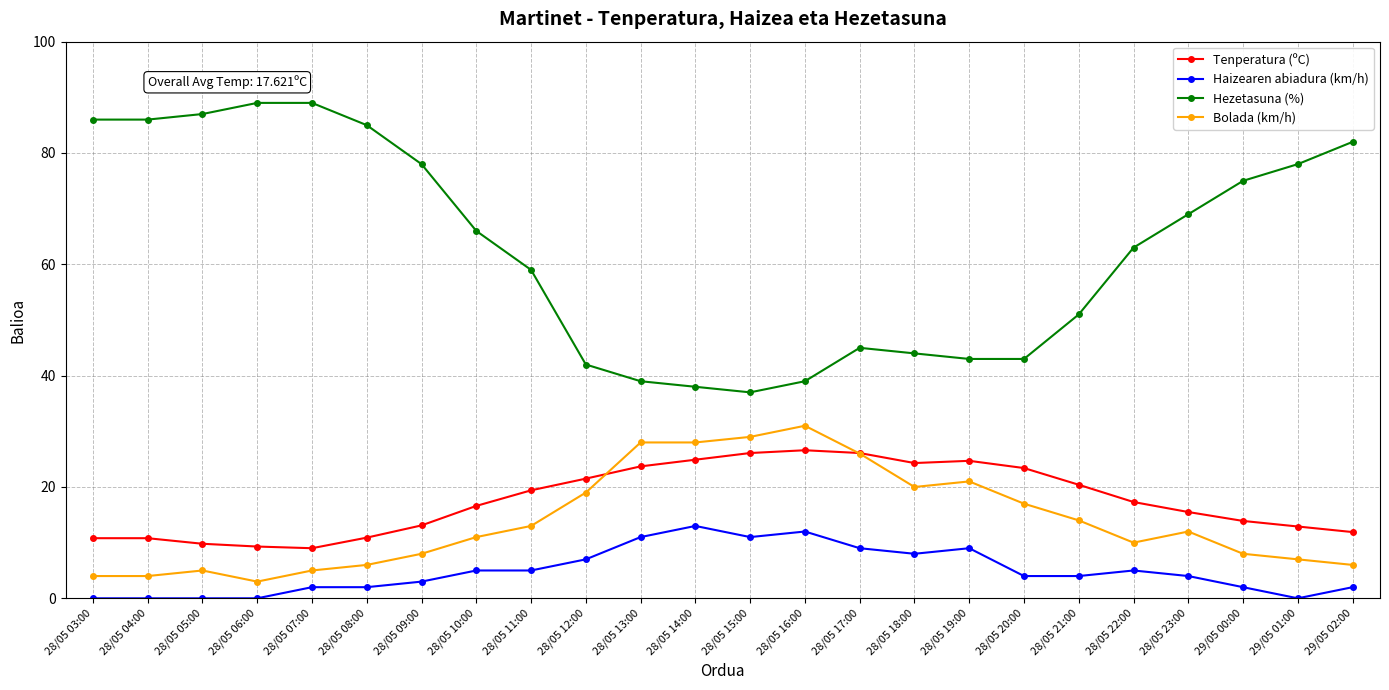

What is the difference between the Hezetasuna (%) values at 28/05 16:00 and 28/05 11:00?

20.0